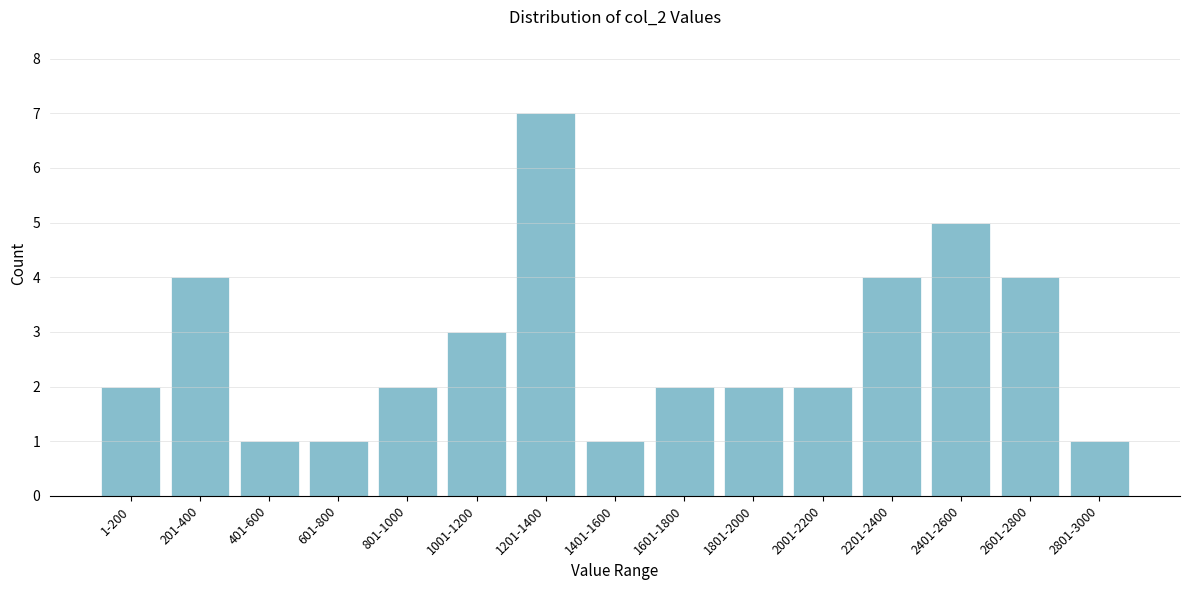

Reading right to left, what are all the values shown in this chart?

2801-3000=1	2601-2800=4	2401-2600=5	2201-2400=4	2001-2200=2	1801-2000=2	1601-1800=2	1401-1600=1	1201-1400=7	1001-1200=3	801-1000=2	601-800=1	401-600=1	201-400=4	1-200=2